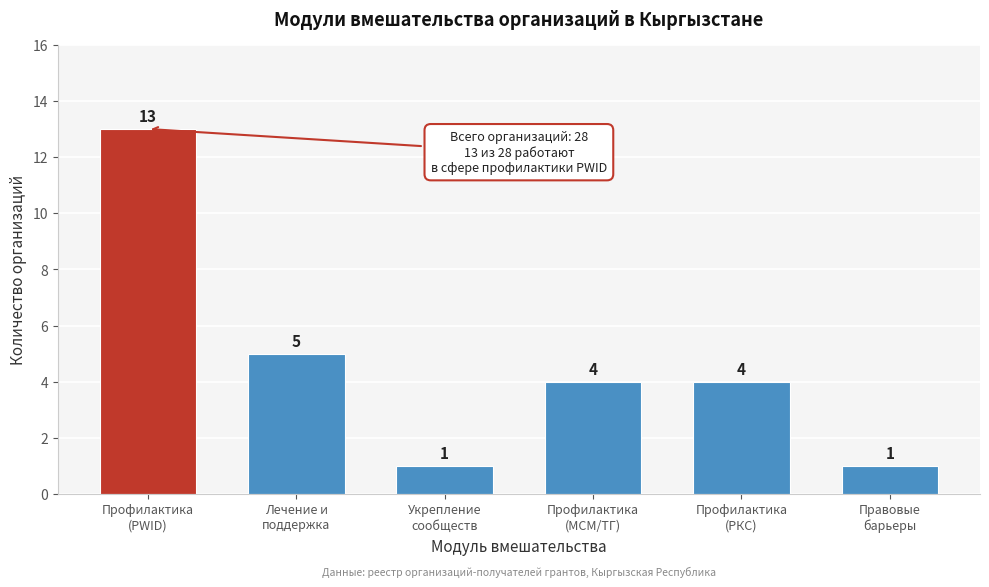

Reading left to right, list all the values displayed in this chart.

13	5	1	4	4	1